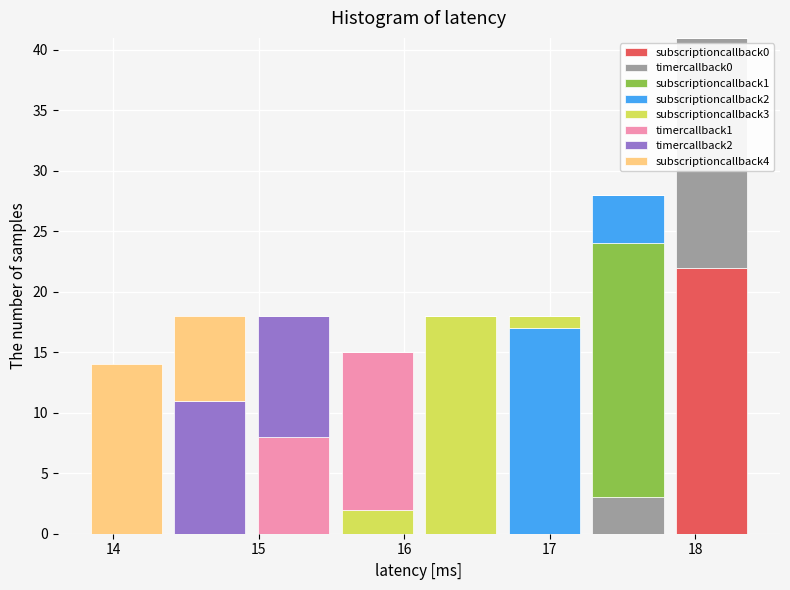

What is the total height of the stacked bar covering 17.8 to 18.4 on the x-axis? Neither the bar edges nor the heights are printed on the chart, so give them approximately, as read against the axes.

41